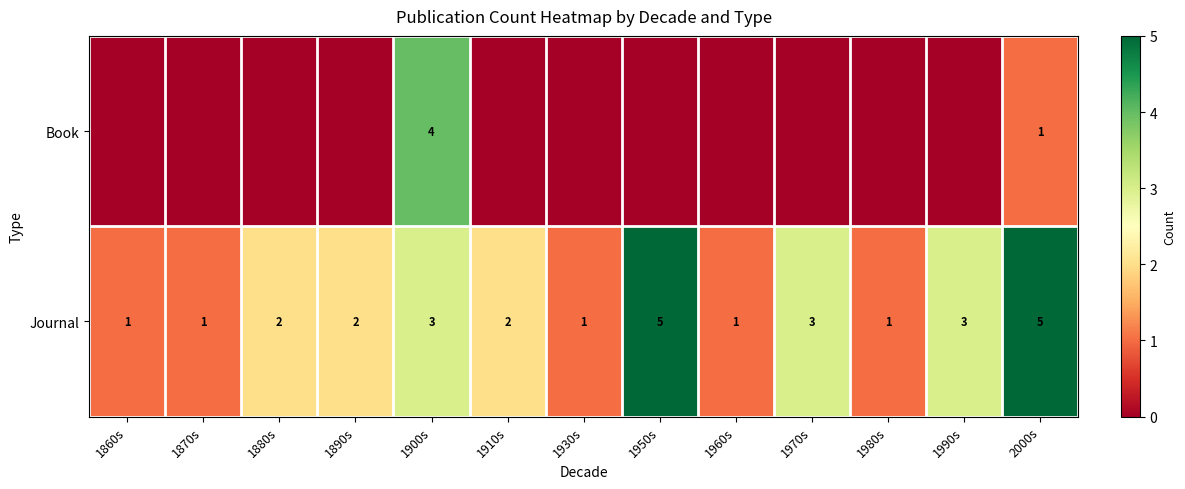

Read the Journal value at 1860s.

1